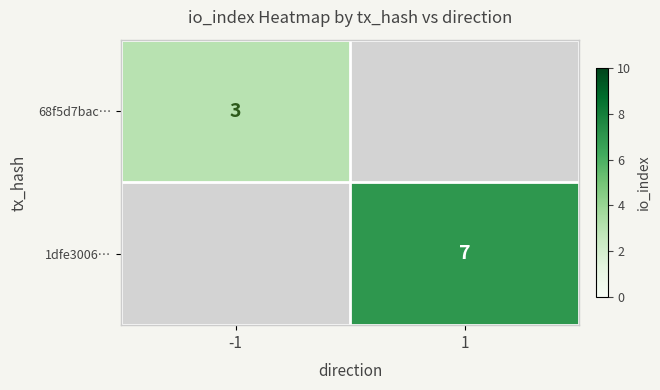

What is the maximum value shown in the chart?

7.0